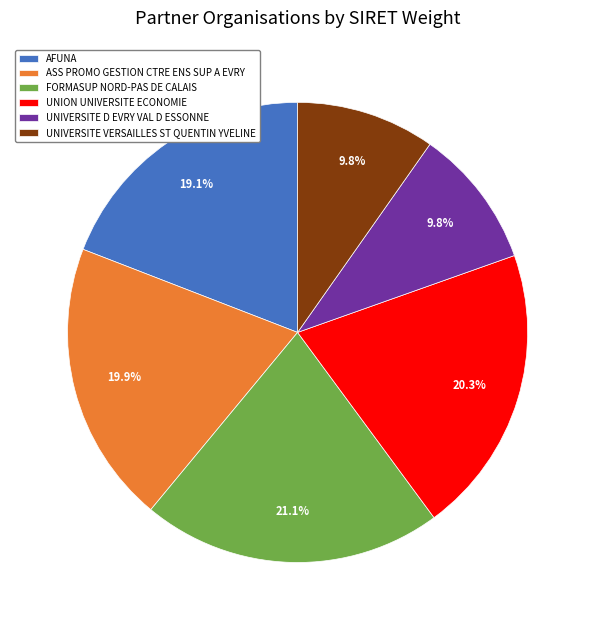

To the nearest percent, what portion does FORMASUP NORD-PAS DE CALAIS represent?

21%